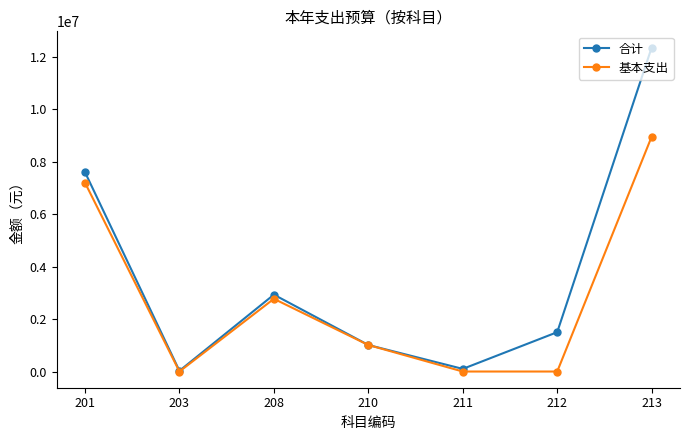

At which label does 合计 reach its peak?

213